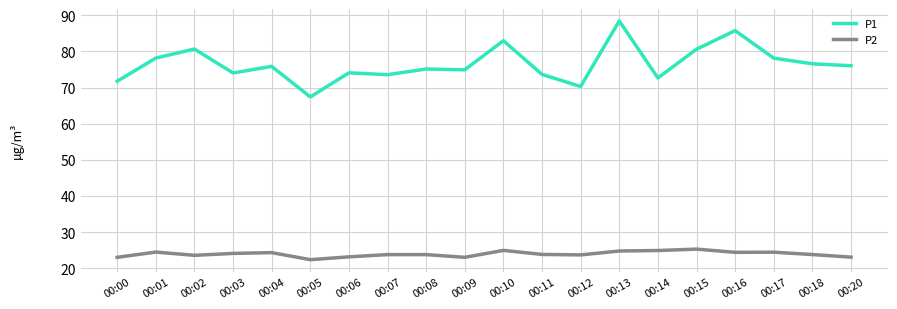

The value of P1 at 00:20 is 76.0. True or false?

True